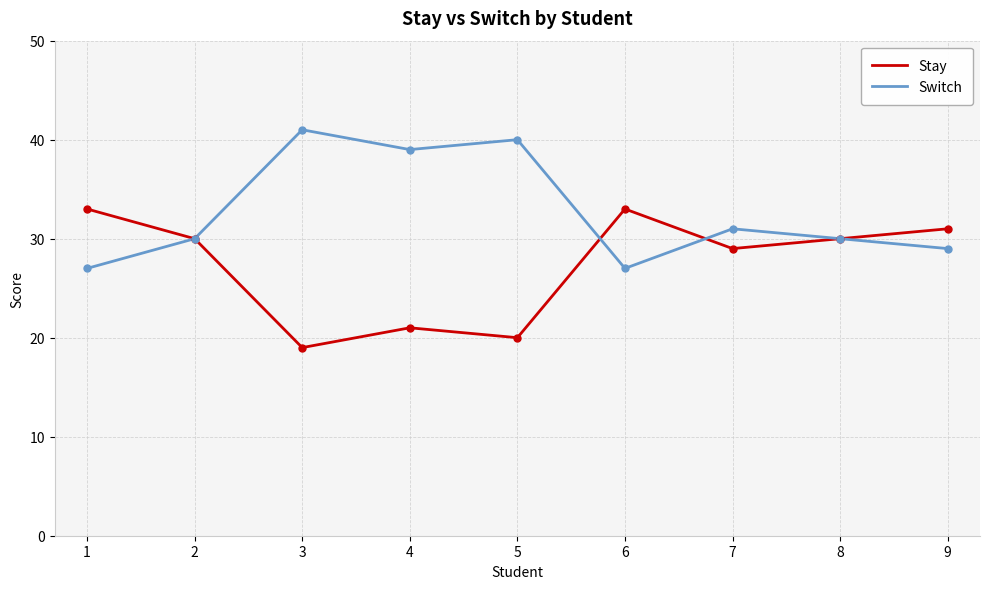

What is the average value of the Switch series?

33